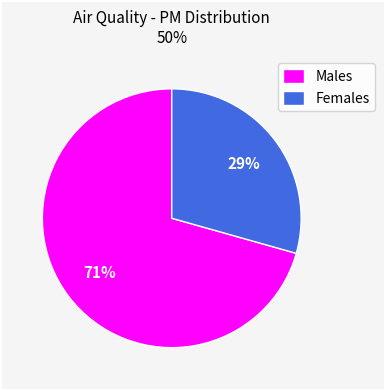

How many segments does this pie chart have?

2